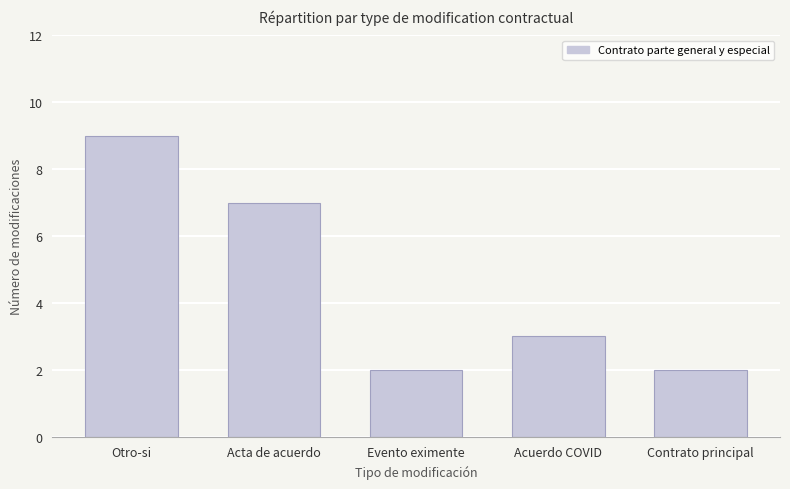

What is the difference between the maximum and minimum values?

7